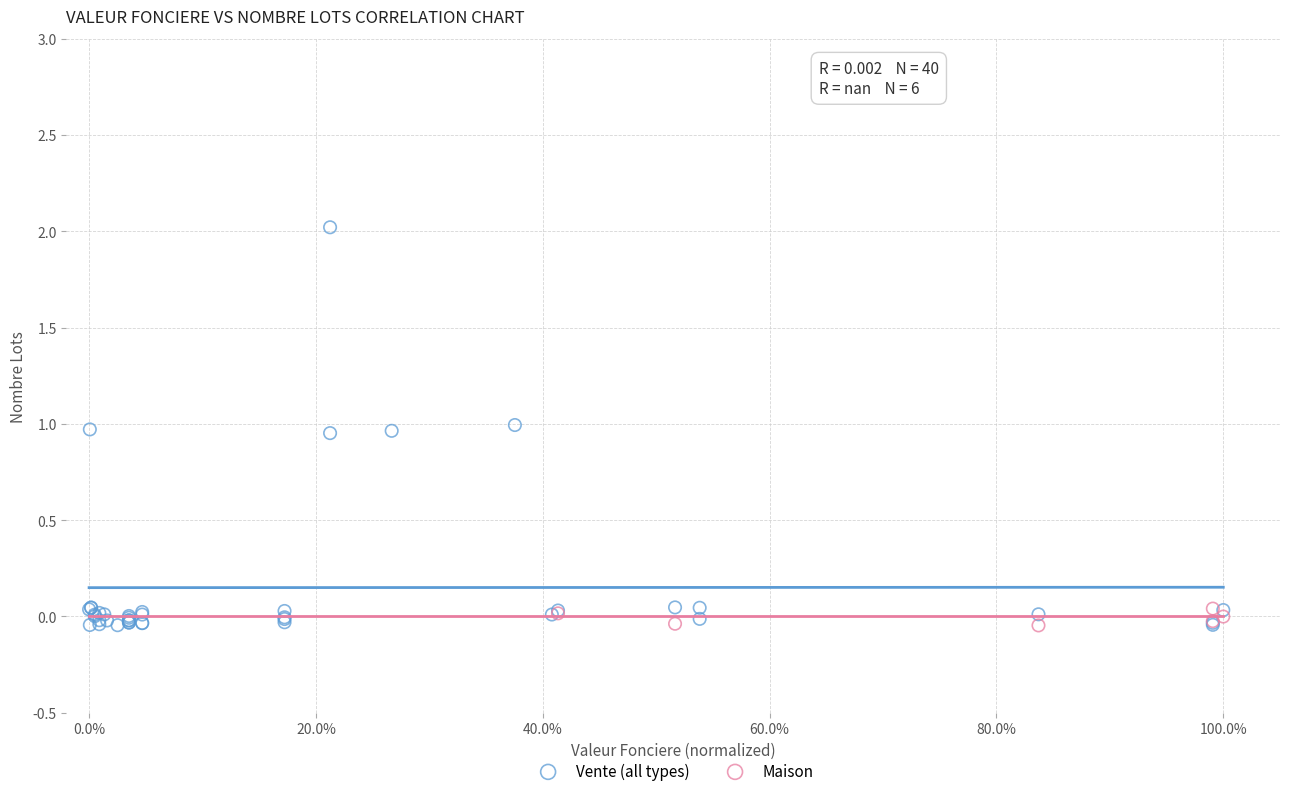

Which series reaches the maximum Y coordinate?

Vente (all types)